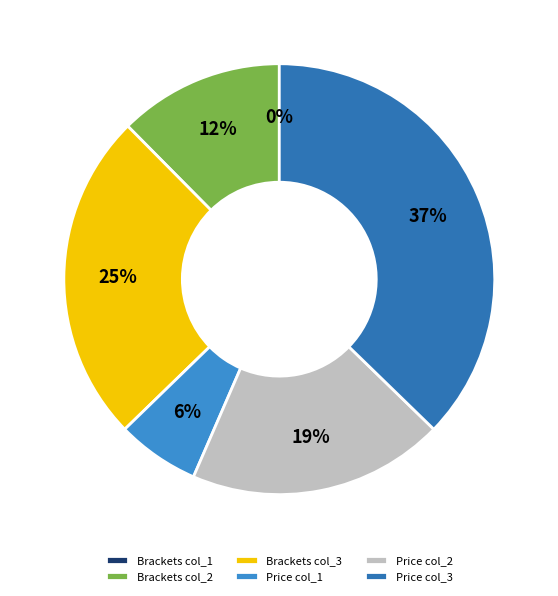

What is the largest slice in the pie chart?

Price col_3